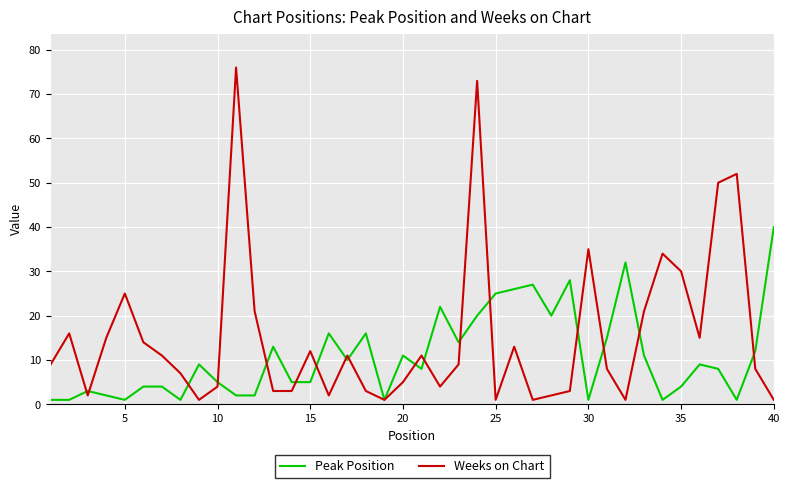

What is the maximum value shown in the chart?

76